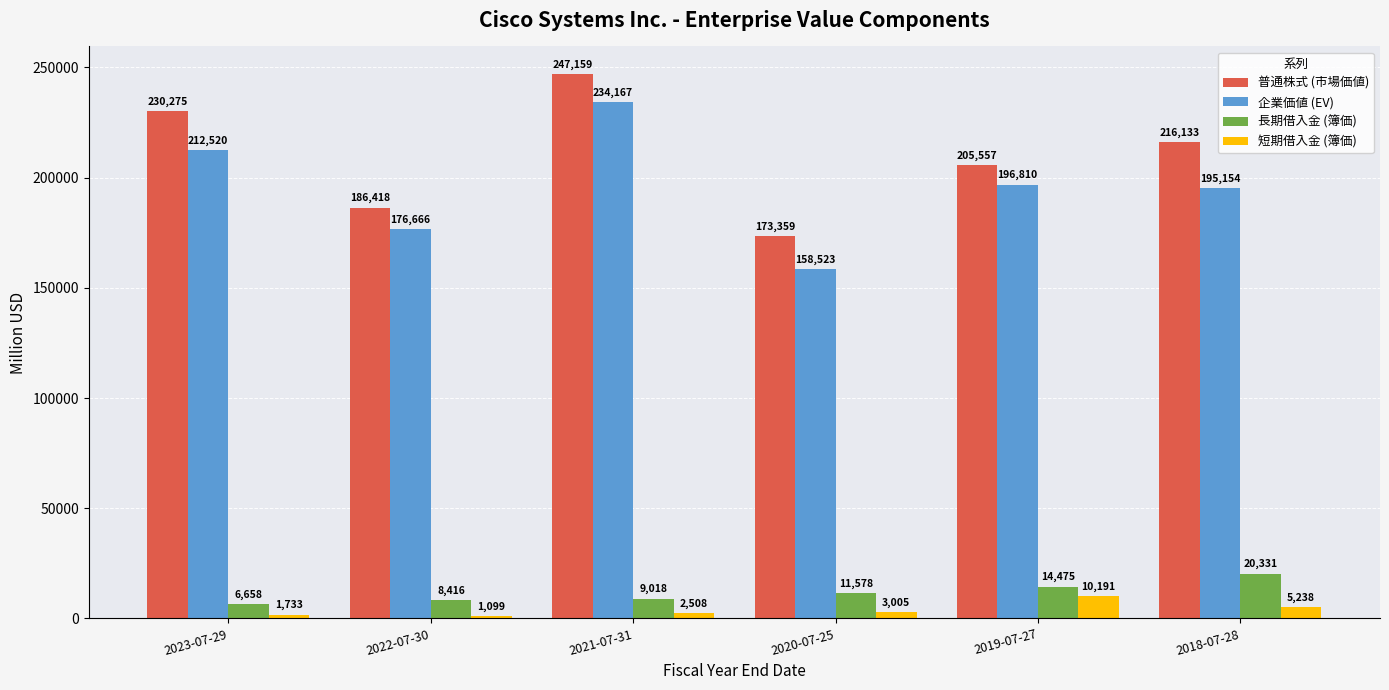

What are all the series names shown in the legend?

普通株式 (市場価値), 企業価値 (EV), 長期借入金 (簿価), 短期借入金 (簿価)